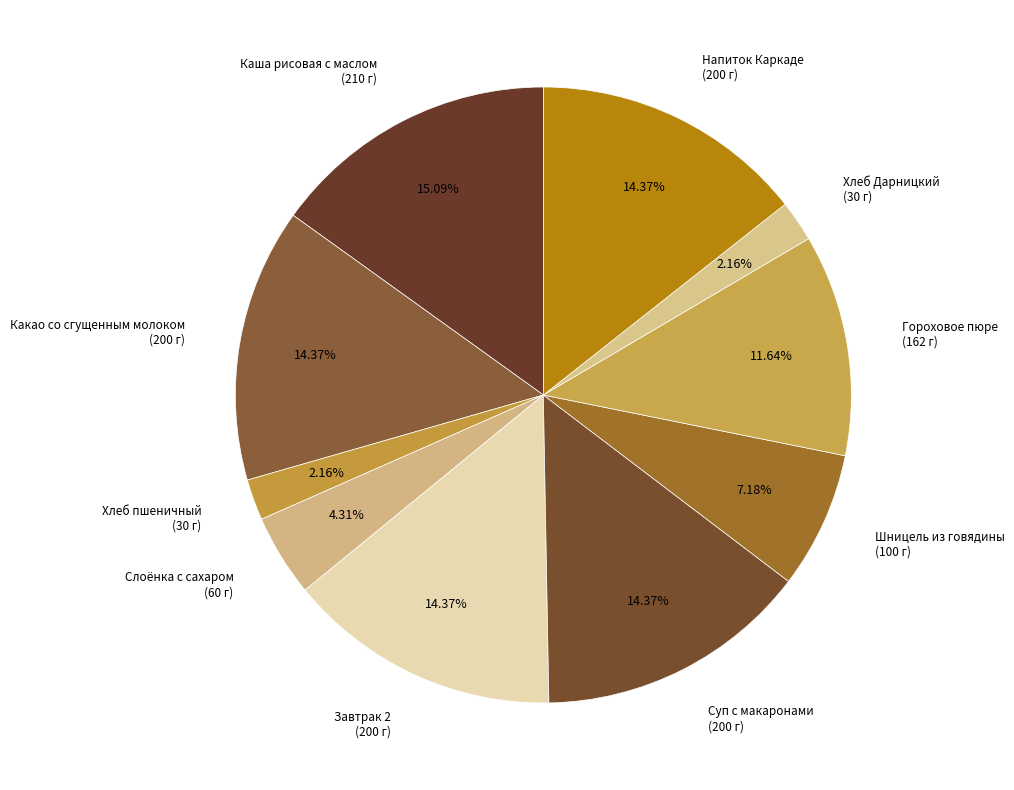

Count the number of slices in the pie.

10